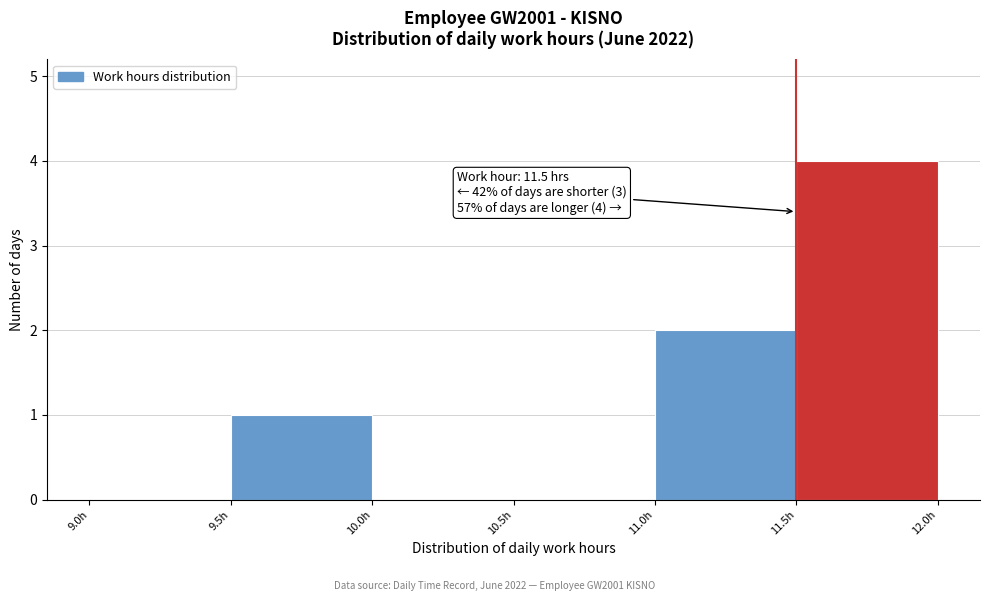

Which range on the x-axis has the tallest bar?

11.5 to 12.0